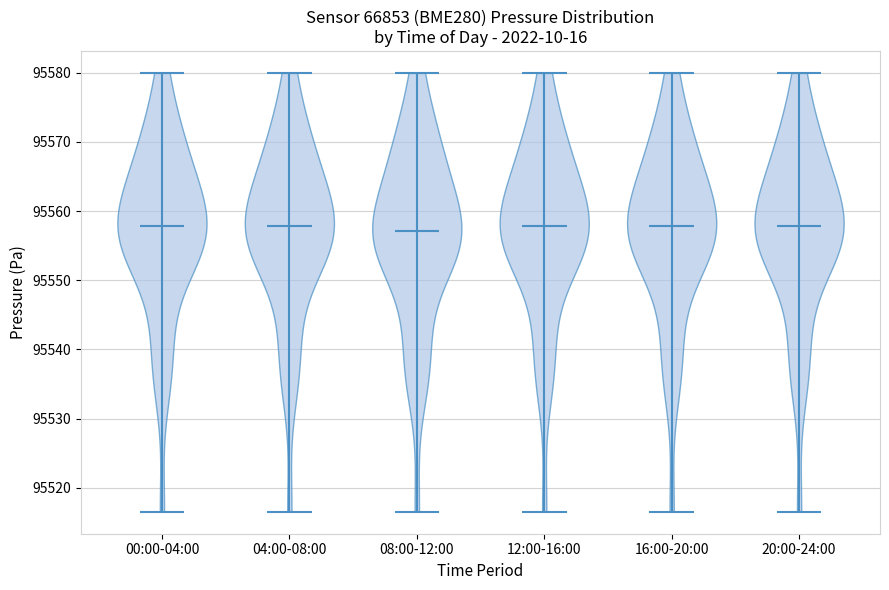

Reading left to right, read every violin against the y-axis: where its median line is, and the lowest and highest points it reaches. The values are not printed on the chart, so give them approximately, as read against the axis.

00:00-04:00: median line 95558, lowest point 95517, highest point 95580
04:00-08:00: median line 95558, lowest point 95517, highest point 95580
08:00-12:00: median line 95557, lowest point 95517, highest point 95580
12:00-16:00: median line 95558, lowest point 95517, highest point 95580
16:00-20:00: median line 95558, lowest point 95517, highest point 95580
20:00-24:00: median line 95558, lowest point 95517, highest point 95580